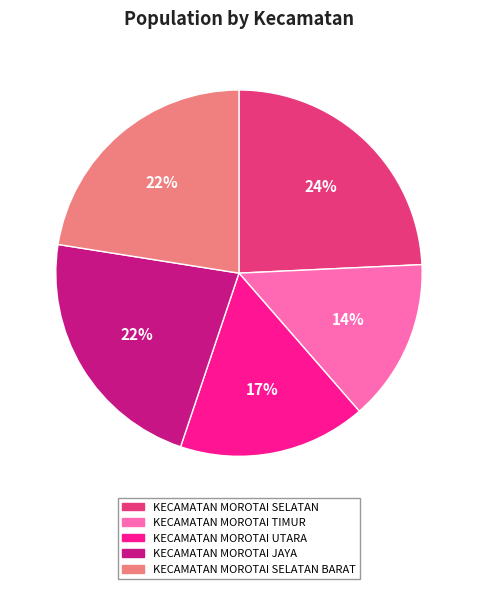

What percentage is the KECAMATAN MOROTAI SELATAN slice, to the nearest percent?

24%